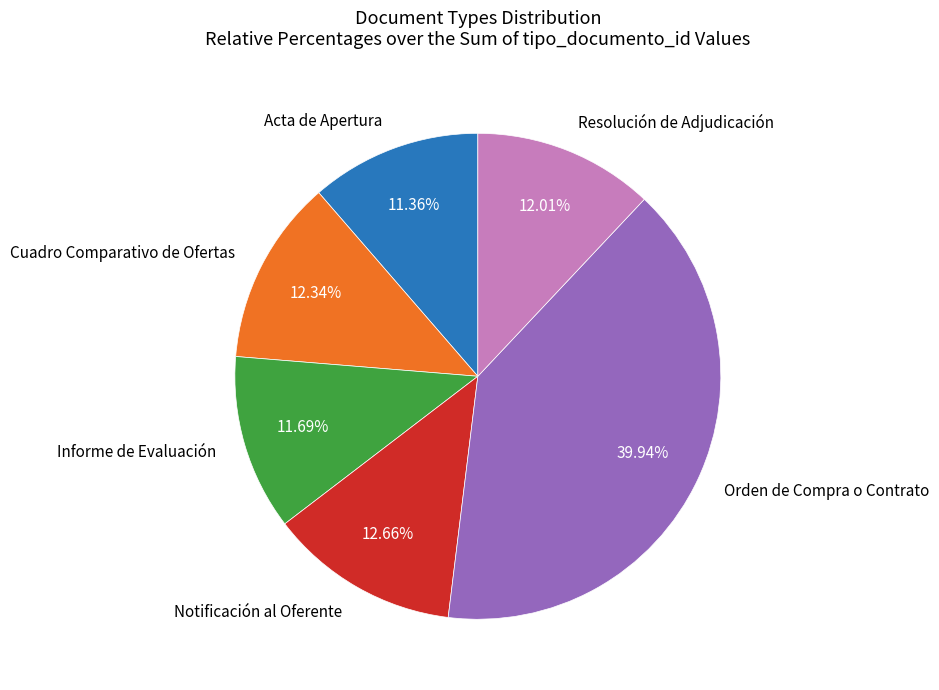

Which slice is the largest?

Orden de Compra o Contrato